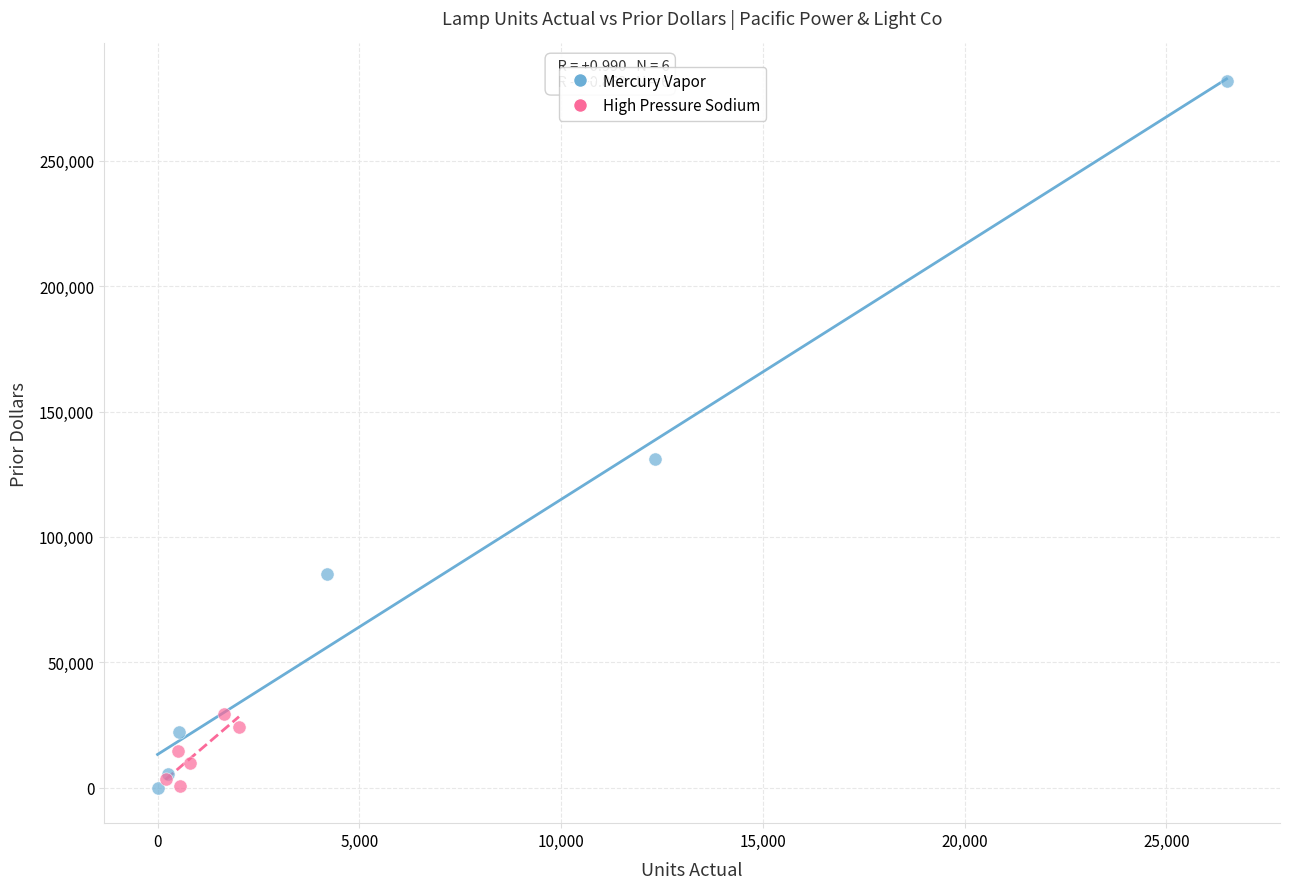

Which series reaches the maximum Y coordinate?

Mercury Vapor